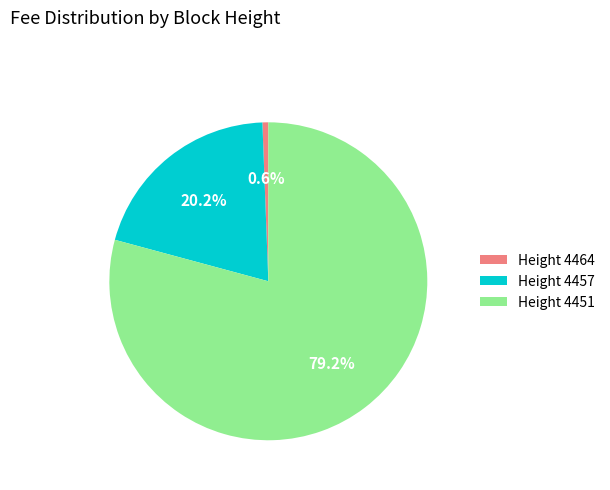

How many slices are in this pie chart?

3